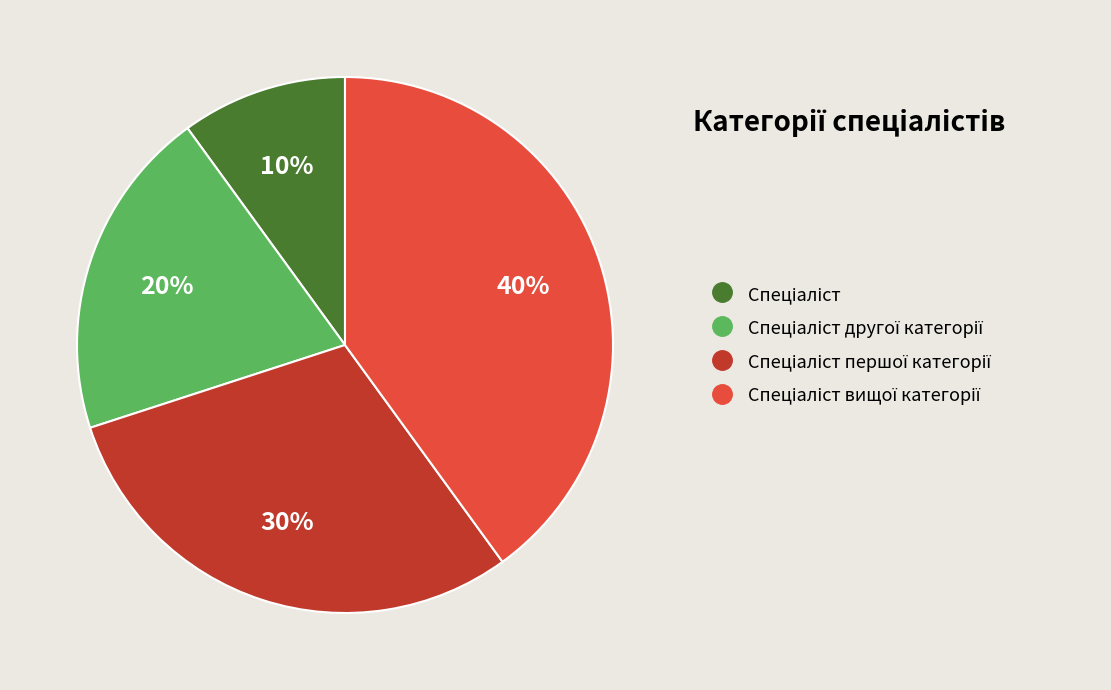

Is there any slice that represents more than half of the pie?

No